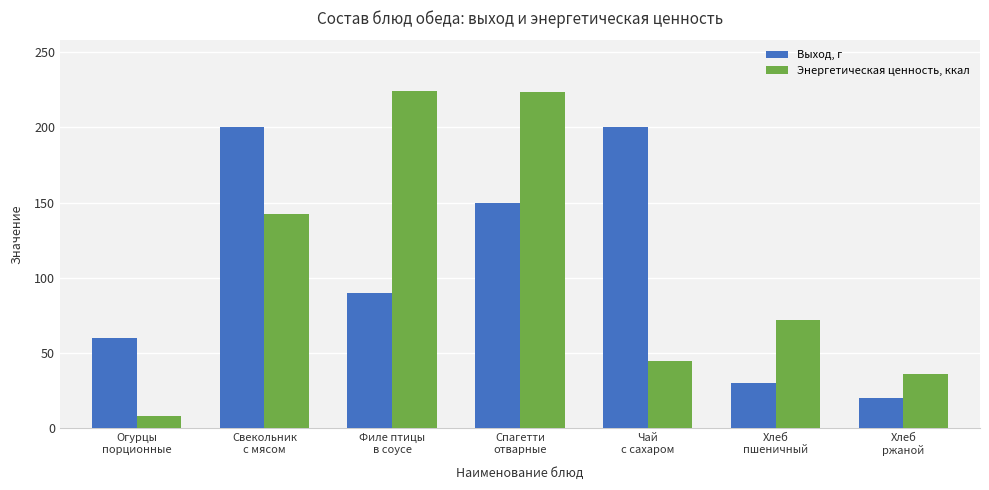

At how many categories does at least one series exceed 57?

6